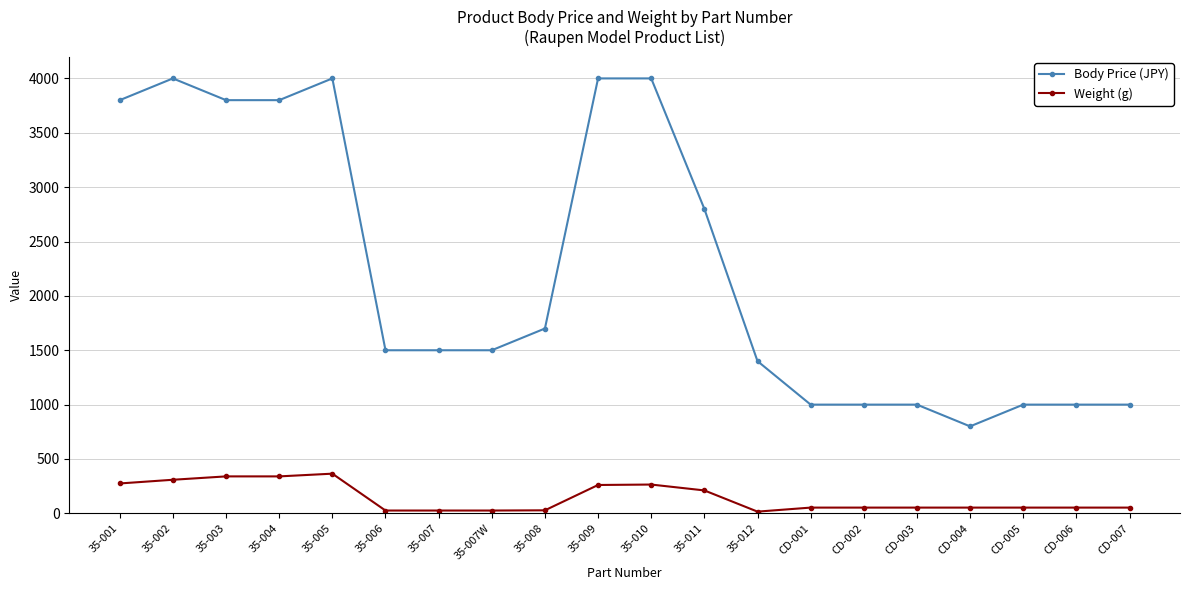

Rank the series by their maximum value, from lowest to highest.

Weight (g), Body Price (JPY)